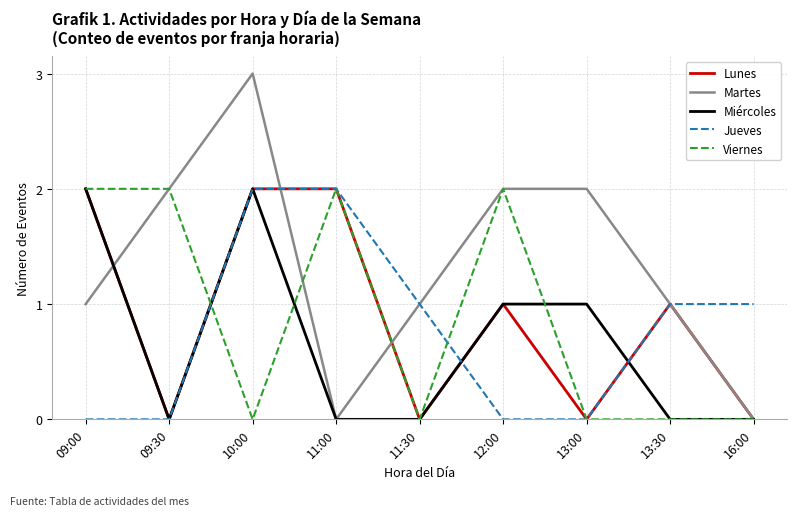

What is the sum of all Martes values?

12